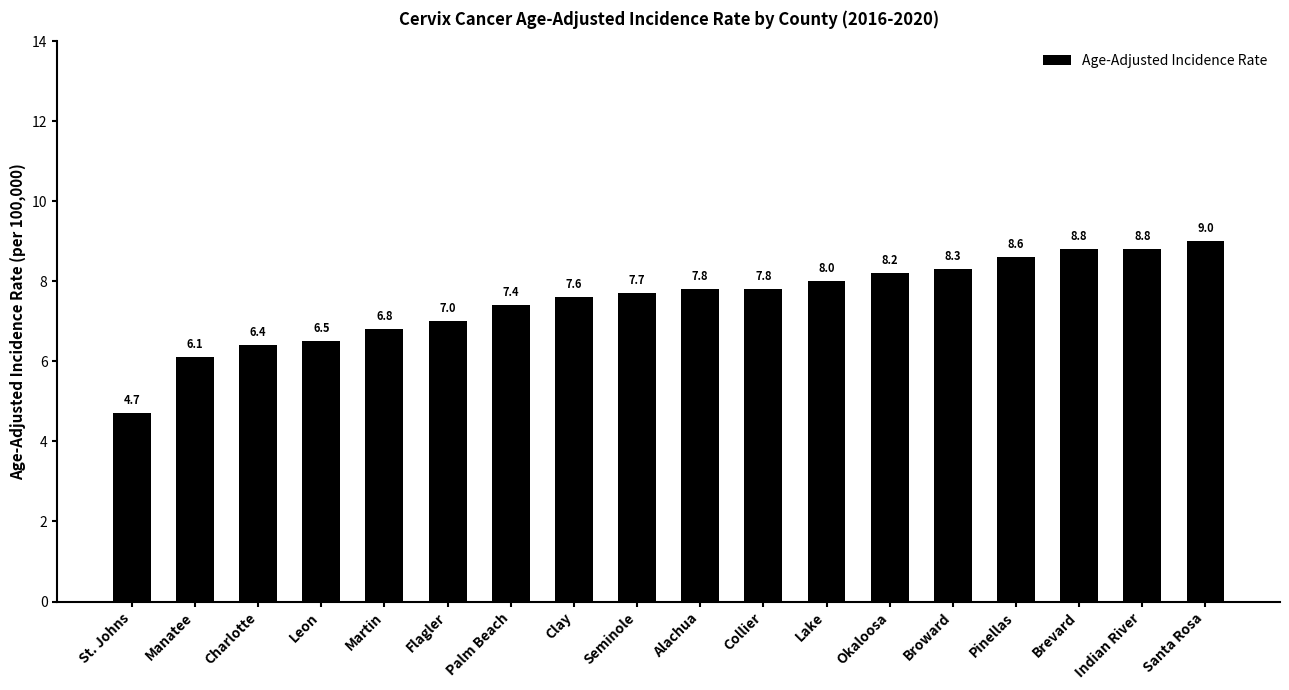

What is the change in value from Flagler to Pinellas?

+1.6